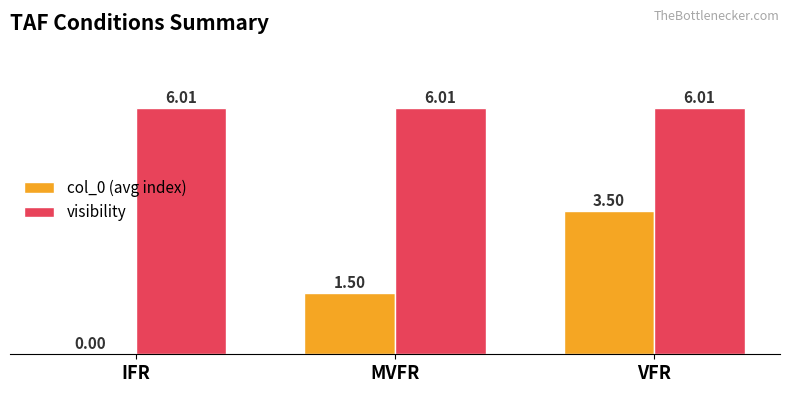

Where does the col_0 (avg index) series first go above 1?

MVFR